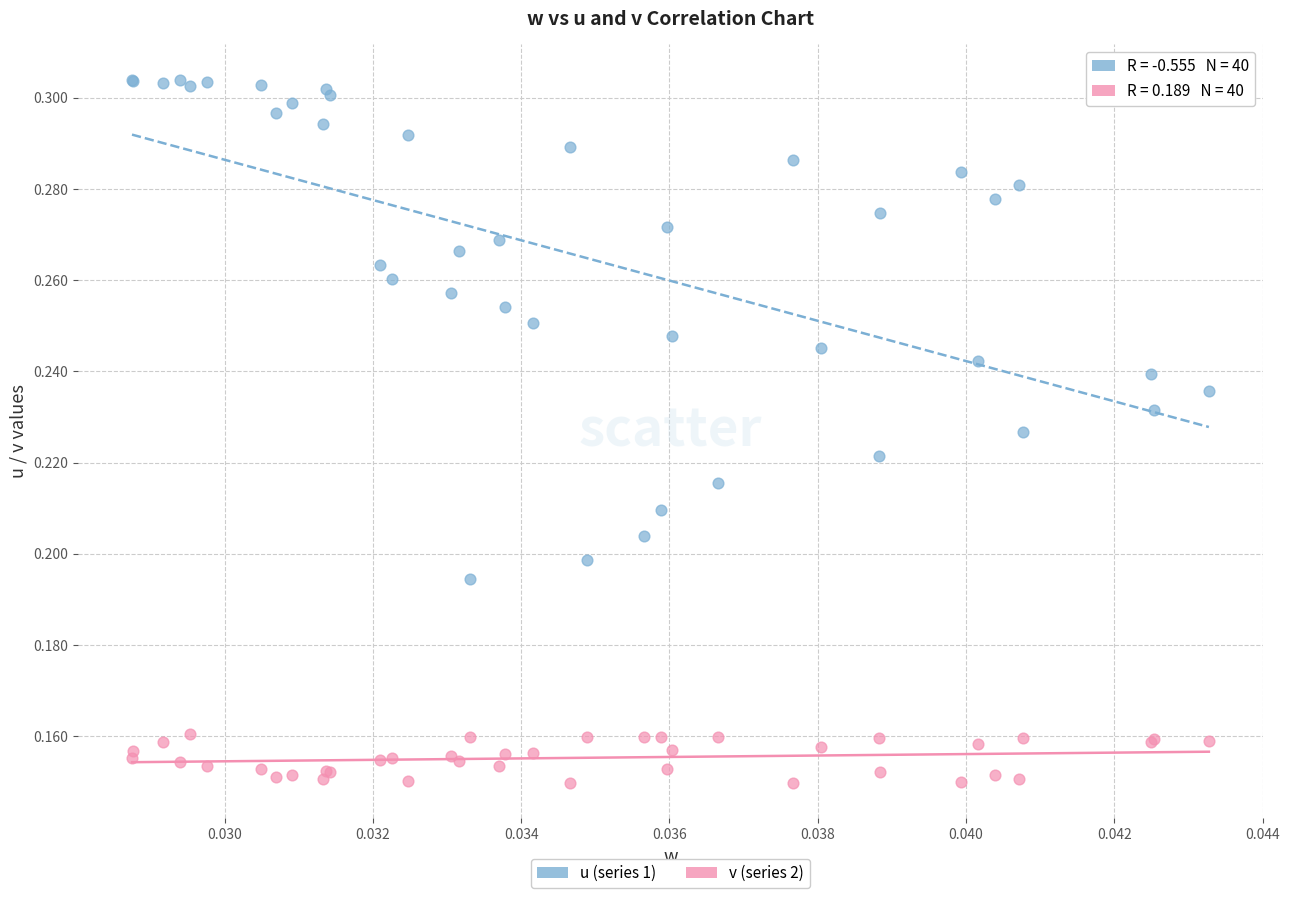

Which series has the widest spread of Y values?

u (series 1)